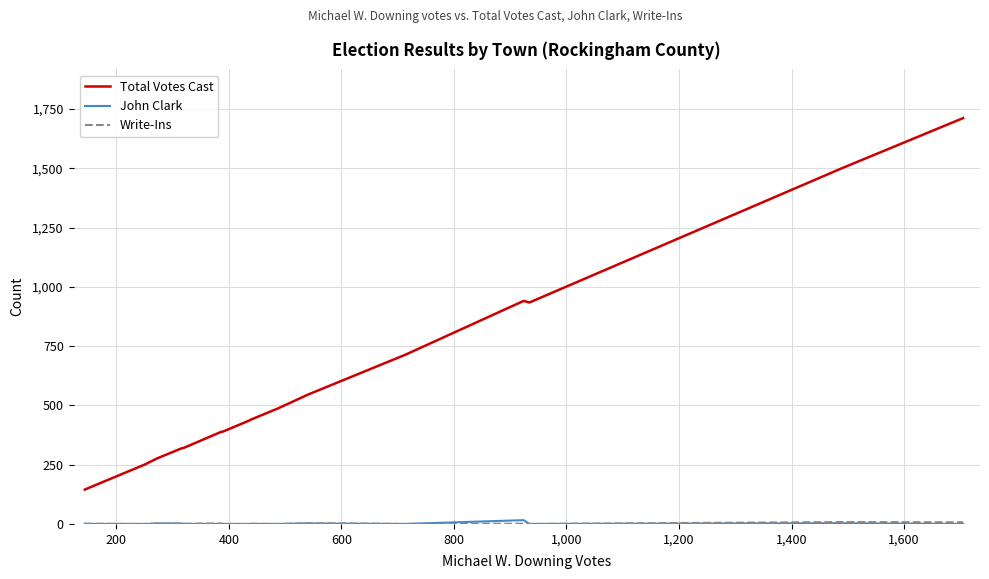

What is the maximum value shown in the chart?

1712